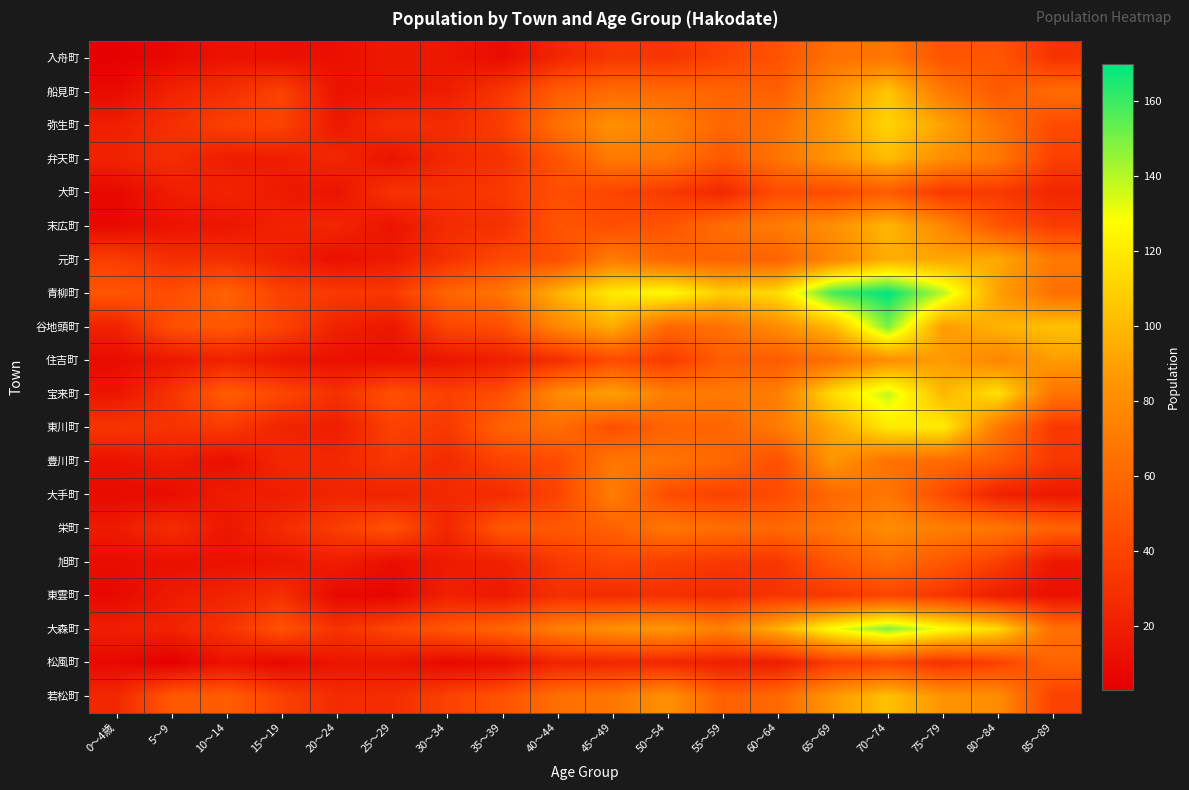

Reading right to left, extract all data points from this chart.

入舟町: 85～89=31	80～84=50	75～79=49	70～74=68	65～69=65	60～64=48	55～59=40	50～54=32	45～49=34	40～44=24	35～39=10	30～34=16	25～29=18	20～24=12	15～19=12	10～14=14	5～9=8	0～4歳=4
船見町: 85～89=62	80～84=52	75～79=69	70～74=105	65～69=81	60～64=55	55～59=58	50～54=61	45～49=61	40～44=53	35～39=33	30～34=19	25～29=16	20～24=14	15～19=39	10～14=29	5～9=22	0～4歳=9
弥生町: 85～89=44	80～84=66	75～79=90	70～74=111	65～69=86	60～64=65	55～59=59	50～54=74	45～49=82	40～44=64	35～39=37	30～34=27	25～29=29	20～24=17	15～19=40	10～14=38	5～9=29	0～4歳=20
弁天町: 85～89=38	80～84=69	75～79=81	70～74=101	65～69=85	60～64=66	55～59=51	50～54=68	45～49=70	40～44=48	35～39=31	30～34=25	25～29=14	20～24=25	15～19=19	10～14=19	5～9=28	0～4歳=22
大町: 85～89=24	80～84=35	75～79=34	70～74=53	65～69=44	60～64=45	55～59=25	50～54=35	45～49=41	40～44=46	35～39=35	30～34=30	25～29=31	20～24=14	15～19=18	10～14=23	5～9=19	0～4歳=8
末広町: 85～89=36	80～84=49	75～79=77	70～74=99	65～69=81	60～64=71	55～59=63	50～54=49	45～49=46	40～44=49	35～39=30	30～34=27	25～29=14	20～24=24	15～19=22	10～14=15	5～9=14	0～4歳=8
元町: 85～89=69	80～84=94	75～79=92	70～74=95	65～69=76	60～64=57	55～59=57	50～54=59	45～49=71	40～44=46	35～39=43	30～34=30	25～29=18	20～24=12	15～19=21	10～14=29	5～9=29	0～4歳=37
青柳町: 85～89=64	80～84=89	75～79=140	70～74=170	65～69=159	60～64=114	55～59=108	50～54=127	45～49=120	40～44=97	35～39=67	30～34=58	25～29=34	20～24=35	15～19=39	10～14=57	5～9=45	0～4歳=50
谷地頭町: 85～89=103	80～84=97	75～79=88	70～74=150	65～69=100	60～64=80	55～59=65	50～54=60	45～49=95	40～44=77	35～39=46	30～34=41	25～29=16	20～24=22	15～19=40	10～14=52	5～9=46	0～4歳=22
住吉町: 85～89=88	80～84=76	75～79=88	70～74=81	65～69=64	60～64=53	55～59=54	50～54=35	45～49=44	40～44=28	35～39=20	30～34=15	25～29=12	20～24=12	15～19=15	10～14=22	5～9=16	0～4歳=10
宝来町: 85～89=66	80～84=116	75～79=99	70～74=138	65～69=114	60～64=72	55～59=70	50～54=72	45～49=90	40～44=79	35～39=46	30～34=38	25～29=47	20～24=30	15～19=42	10～14=54	5～9=31	0～4歳=15
東川町: 85～89=34	80～84=69	75～79=121	70～74=119	65～69=93	60～64=70	55～59=58	50～54=57	45～49=46	40～44=63	35～39=57	30～34=34	25～29=39	20～24=19	15～19=23	10～14=35	5～9=31	0～4歳=33
豊川町: 85～89=34	80～84=53	75～79=62	70～74=65	65～69=85	60～64=46	55～59=60	50～54=67	45～49=68	40～44=44	35～39=40	30～34=27	25～29=34	20～24=25	15～19=25	10～14=11	5～9=19	0～4歳=13
大手町: 85～89=16	80～84=22	75～79=44	70～74=68	65～69=60	60～64=44	55～59=39	50～54=45	45～49=72	40～44=40	35～39=27	30～34=26	25～29=22	20～24=23	15～19=19	10～14=19	5～9=10	0～4歳=9
栄町: 85～89=57	80～84=68	75～79=72	70～74=80	65～69=68	60～64=60	55～59=63	50～54=68	45～49=56	40～44=51	35～39=51	30～34=24	25～29=48	20～24=37	15～19=27	10～14=16	5～9=28	0～4歳=18
旭町: 85～89=16	80～84=38	75～79=51	70～74=63	65～69=51	60～64=33	55～59=34	50～54=38	45～49=42	40～44=34	35～39=21	30～34=18	25～29=11	20～24=20	15～19=15	10～14=13	5～9=12	0～4歳=10
東雲町: 85～89=12	80～84=19	75～79=33	70～74=41	65～69=34	60～64=32	55～59=27	50～54=30	45～49=27	40～44=29	35～39=17	30～34=21	25～29=7	20～24=8	15～19=29	10～14=23	5～9=18	0～4歳=8
大森町: 85～89=64	80～84=113	75～79=129	70～74=149	65～69=129	60～64=96	55～59=73	50～54=86	45～49=82	40～44=72	35～39=58	30～34=50	25～29=41	20～24=31	15～19=48	10～14=31	5～9=22	0～4歳=20
松風町: 85～89=58	80～84=39	75～79=30	70～74=41	65～69=35	60～64=19	55～59=20	50～54=24	45～49=24	40～44=22	35～39=11	30～34=8	25～29=15	20～24=15	15～19=7	10～14=13	5～9=3	0～4歳=8
若松町: 85～89=39	80～84=80	75～79=84	70～74=103	65～69=86	60～64=60	55～59=55	50～54=83	45～49=68	40～44=64	35～39=48	30～34=39	25～29=28	20～24=27	15～19=39	10～14=54	5～9=51	0～4歳=25